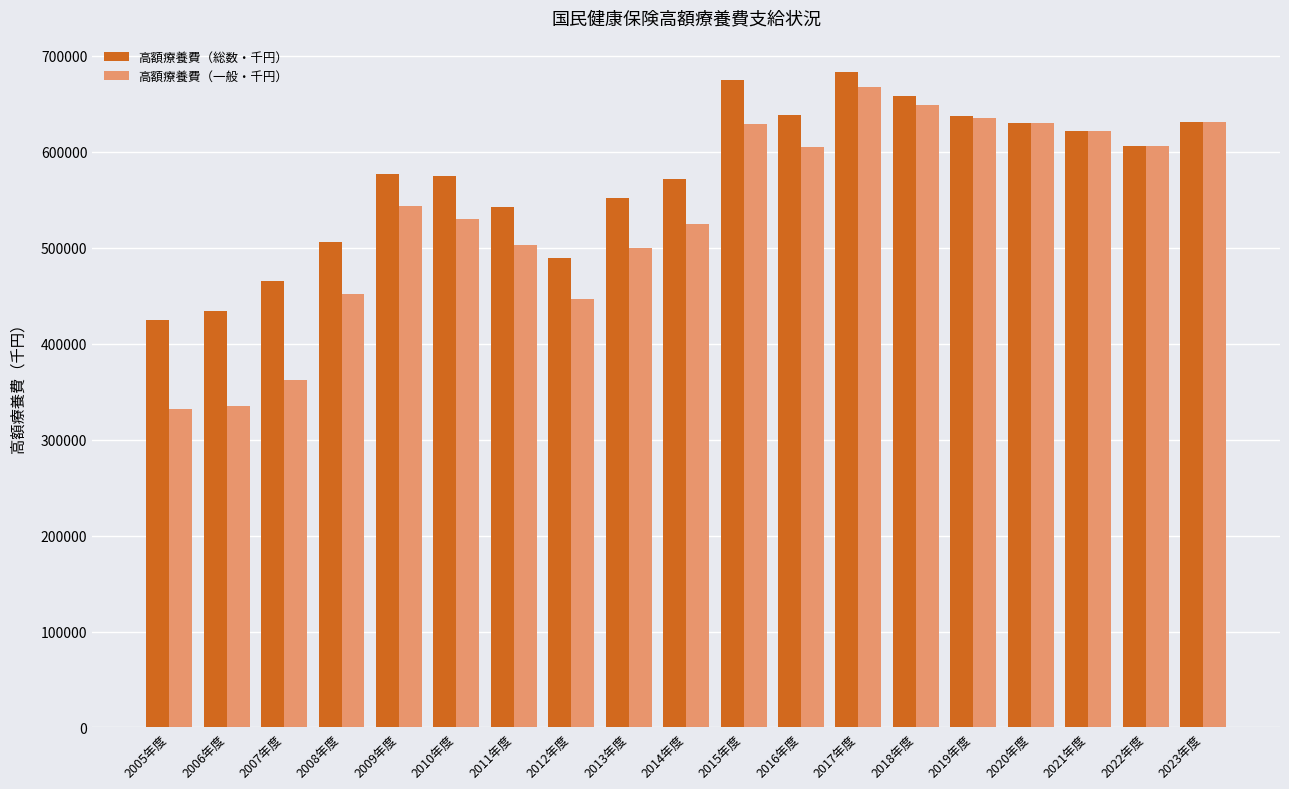

Is the value of 高額療養費（総数・千円） at 2017年度 greater than the value of 高額療養費（一般・千円） at 2009年度?

Yes